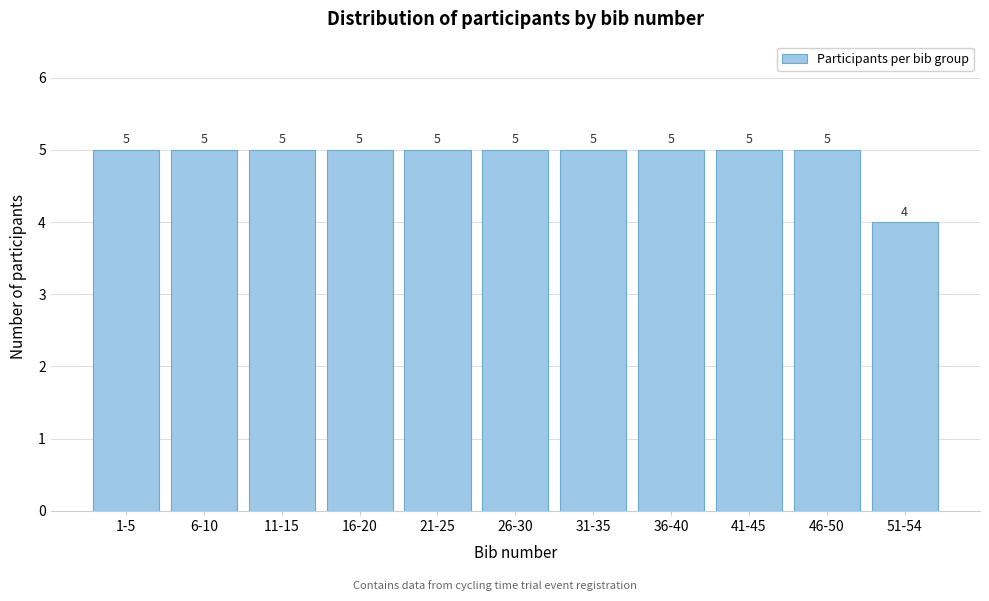

Reading left to right, list all the values displayed in this chart.

1-5=5	6-10=5	11-15=5	16-20=5	21-25=5	26-30=5	31-35=5	36-40=5	41-45=5	46-50=5	51-54=4